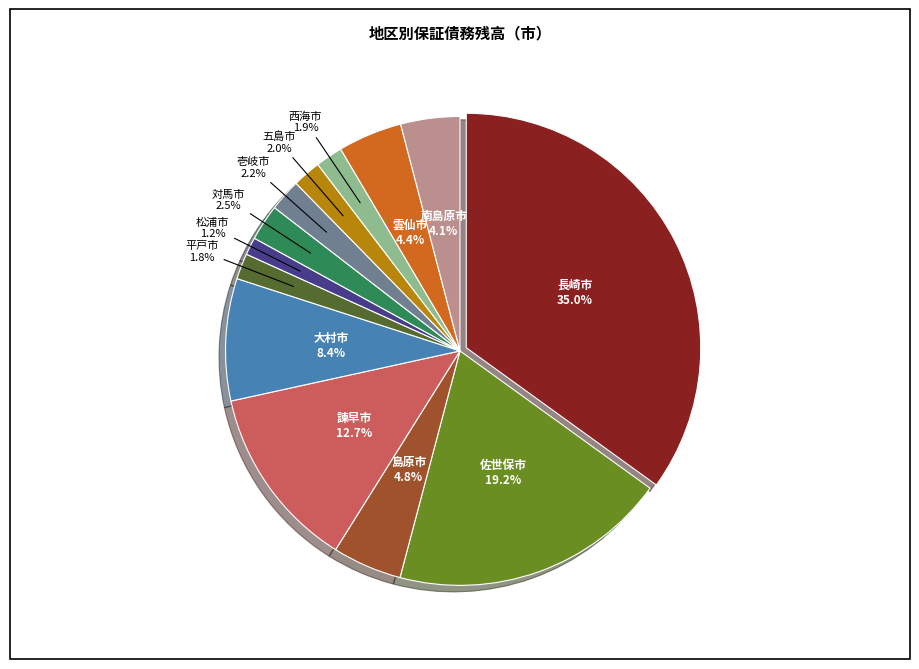

Is there a majority slice in this chart?

No